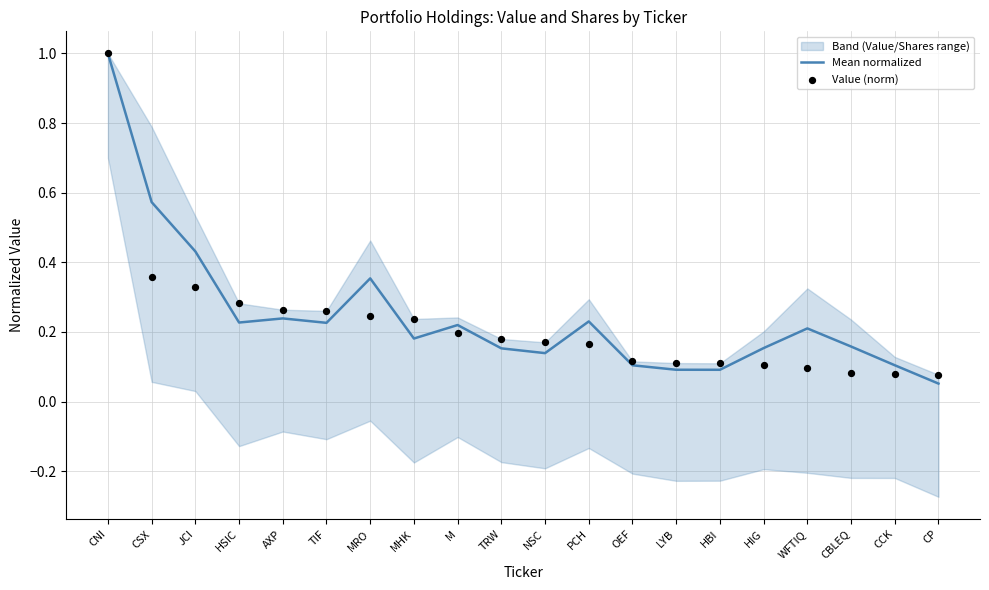

Is the value of Mean normalized at TIF greater than the value of Value (norm) at CNI?

No